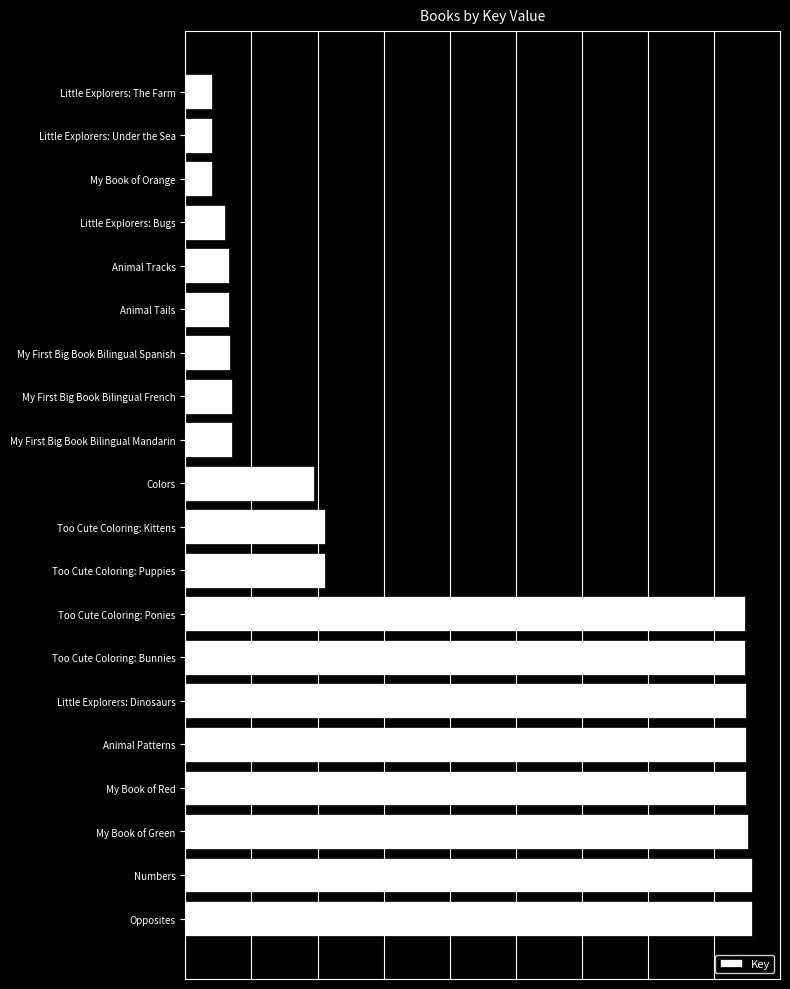

Are the bars grouped side by side (vs. stacked)?

No